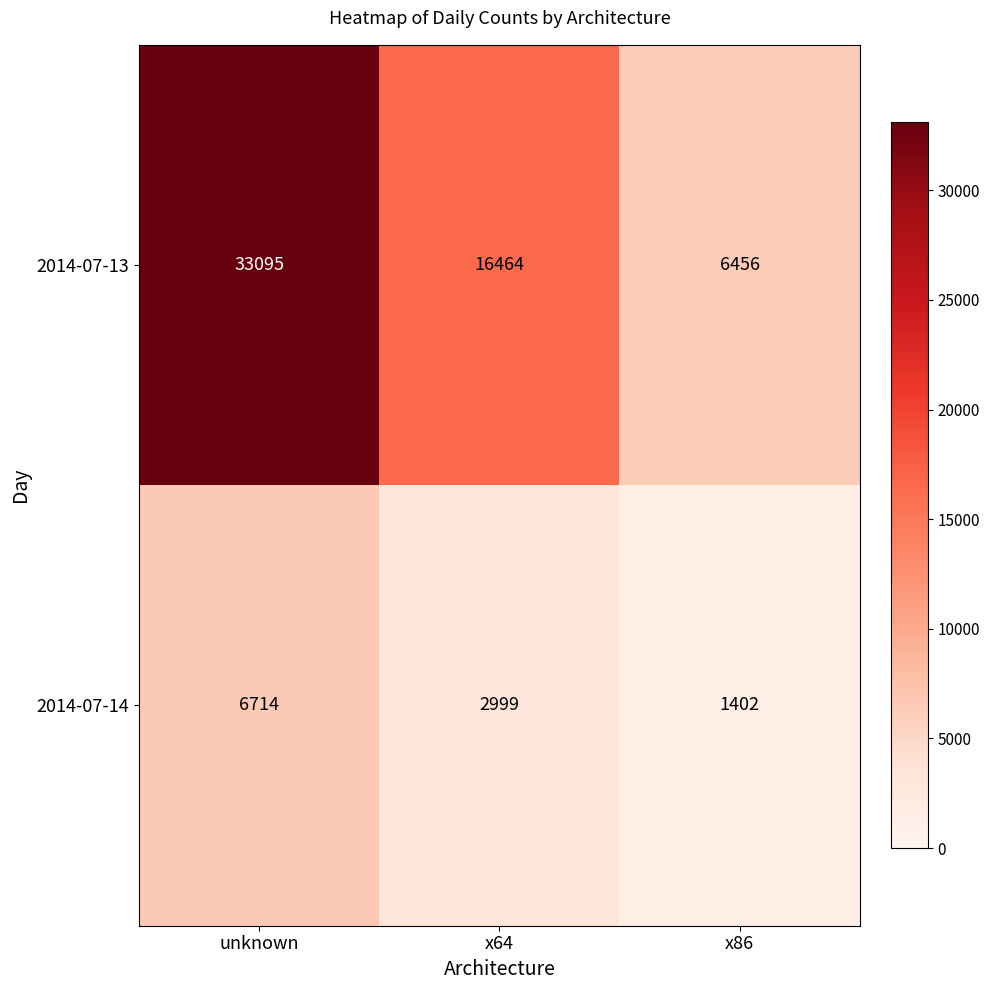

How many data points in 2014-07-13 are less than 16464?

1